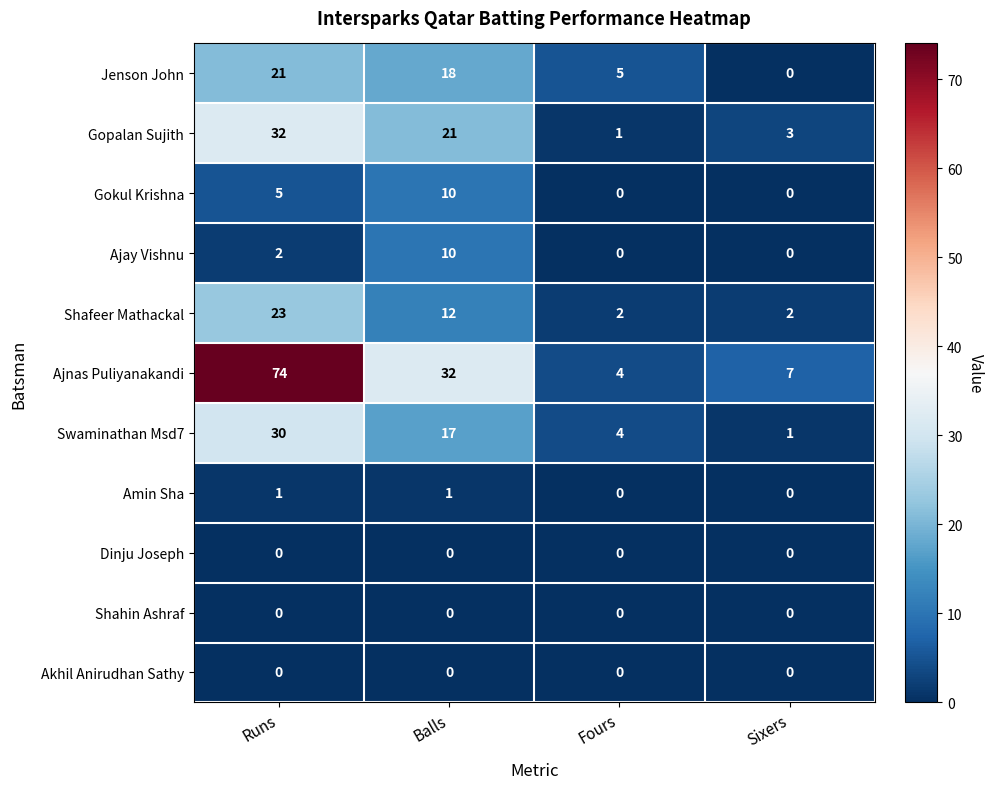

At which category is the sum across all series the highest?

Runs